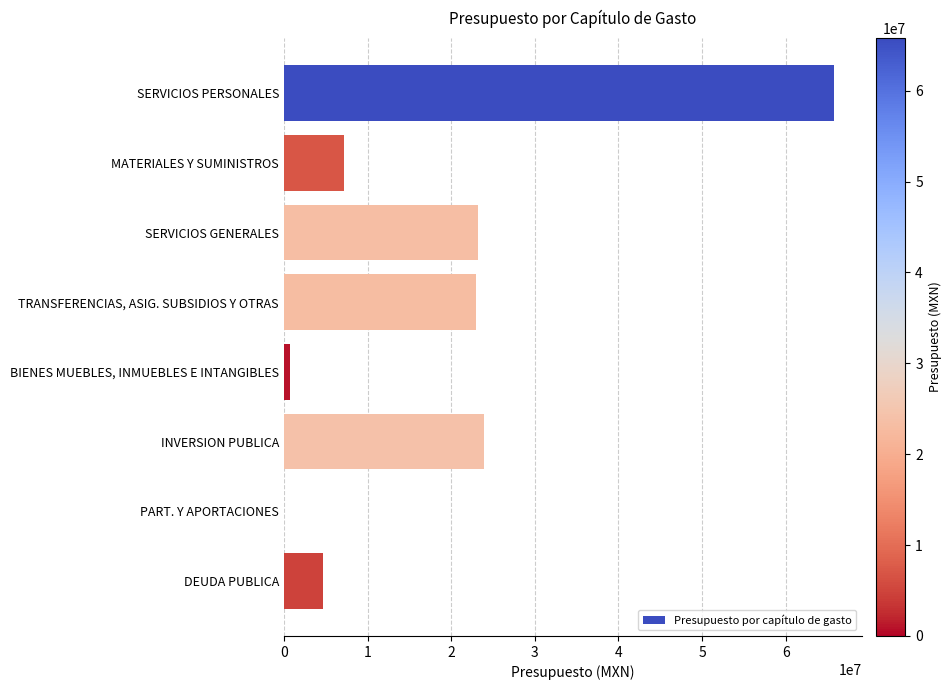

What is the sum of all values?

148578533